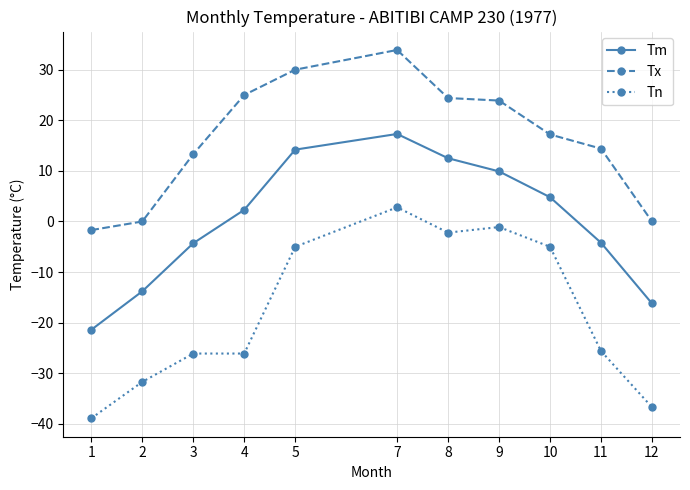

True or false: Tx and Tm cross at least once.

False